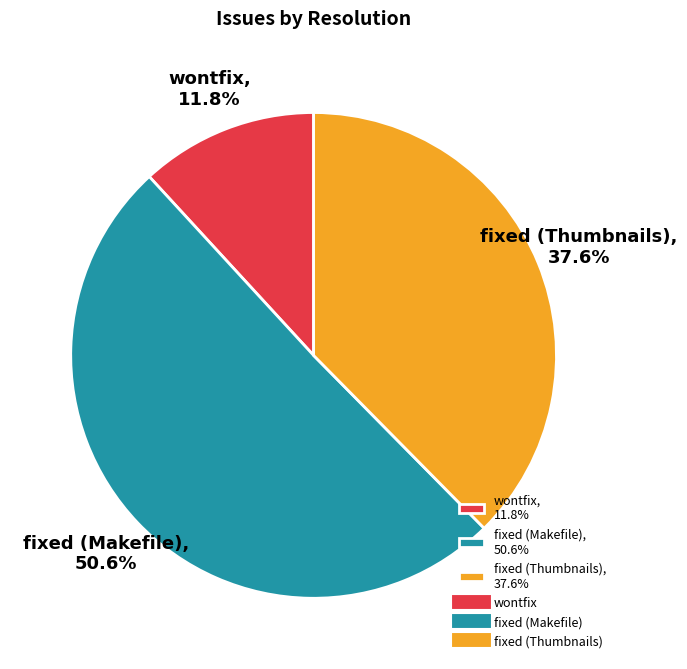

Which slice represents more than half of the pie?

fixed (Makefile)